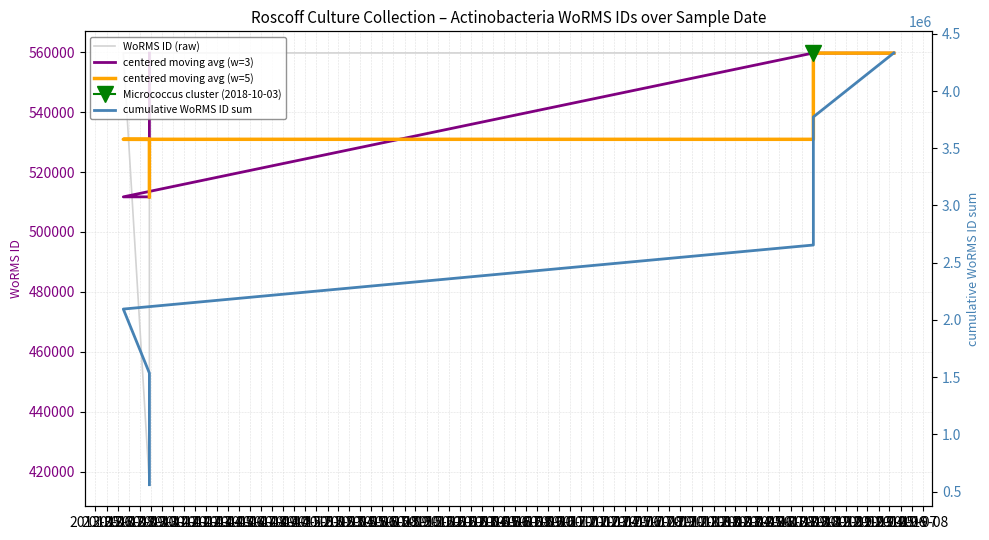

What is the difference between the WoRMS ID (raw) values at 2013-10 and 2013-08?

17.0